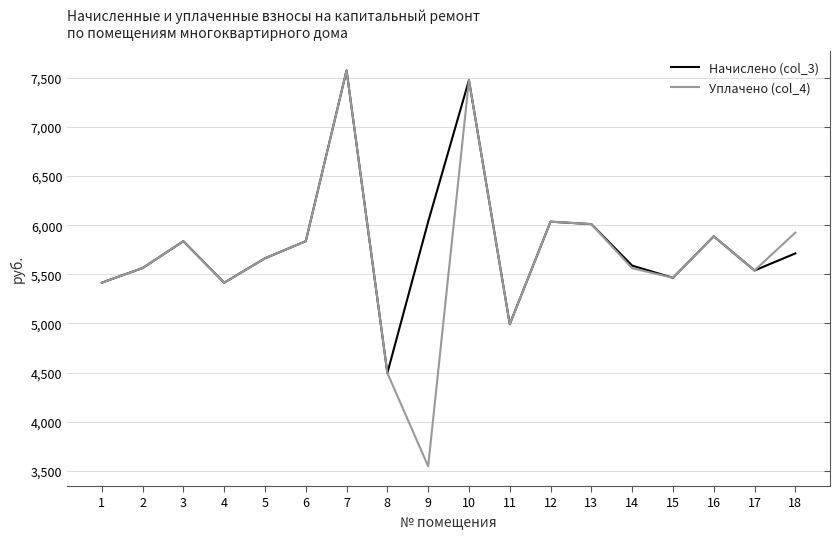

The Начислено (col_3) series shows 7476.8 at 10. True or false?

True